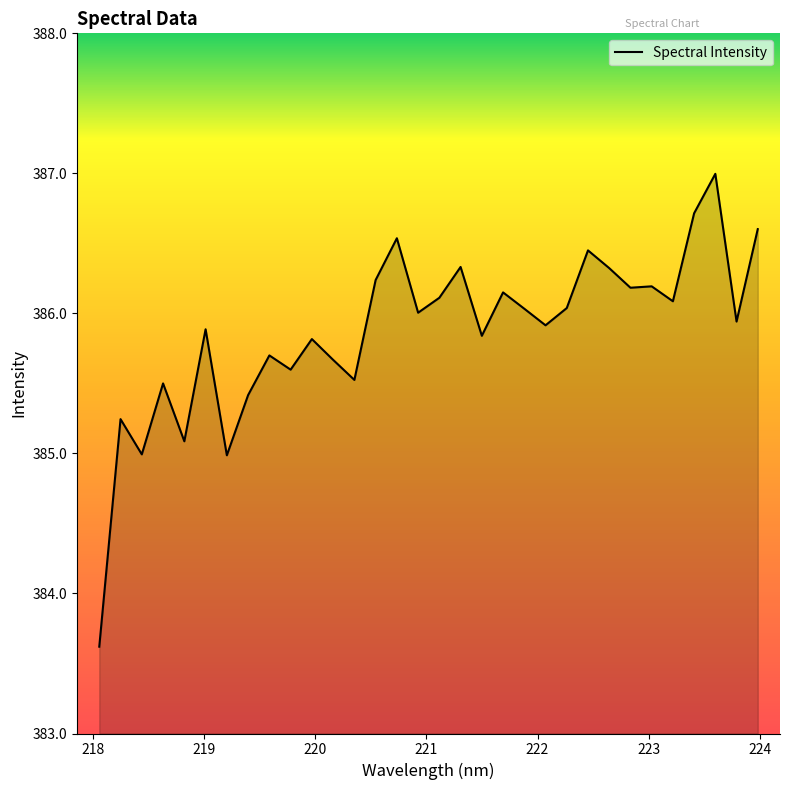

What is the greatest value displayed?

387.0